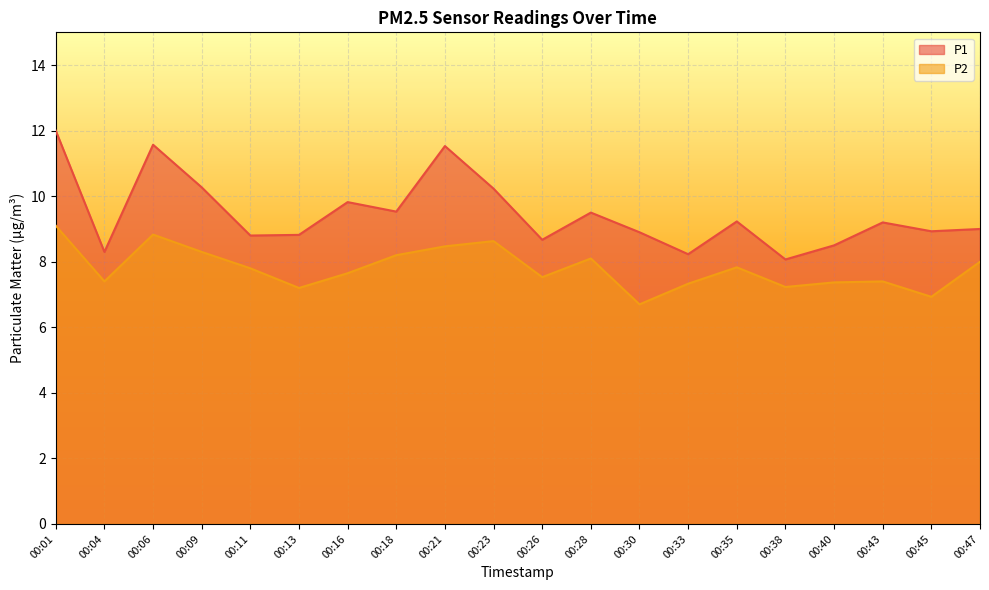

Rank the categories by P1 value from lowest to highest.

00:38, 00:33, 00:04, 00:40, 00:26, 00:11, 00:13, 00:30, 00:45, 00:47, 00:43, 00:35, 00:28, 00:18, 00:16, 00:23, 00:09, 00:21, 00:06, 00:01